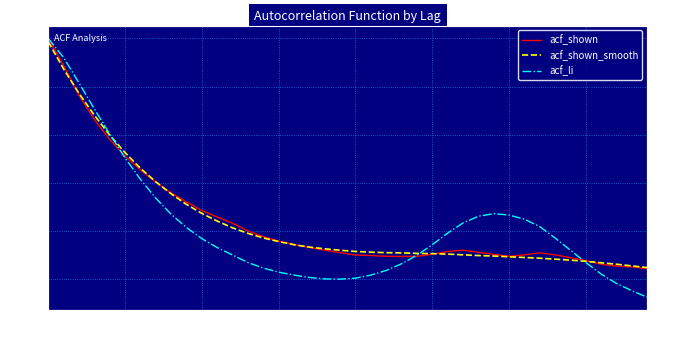

What is the label of the 40th point from the left?

39